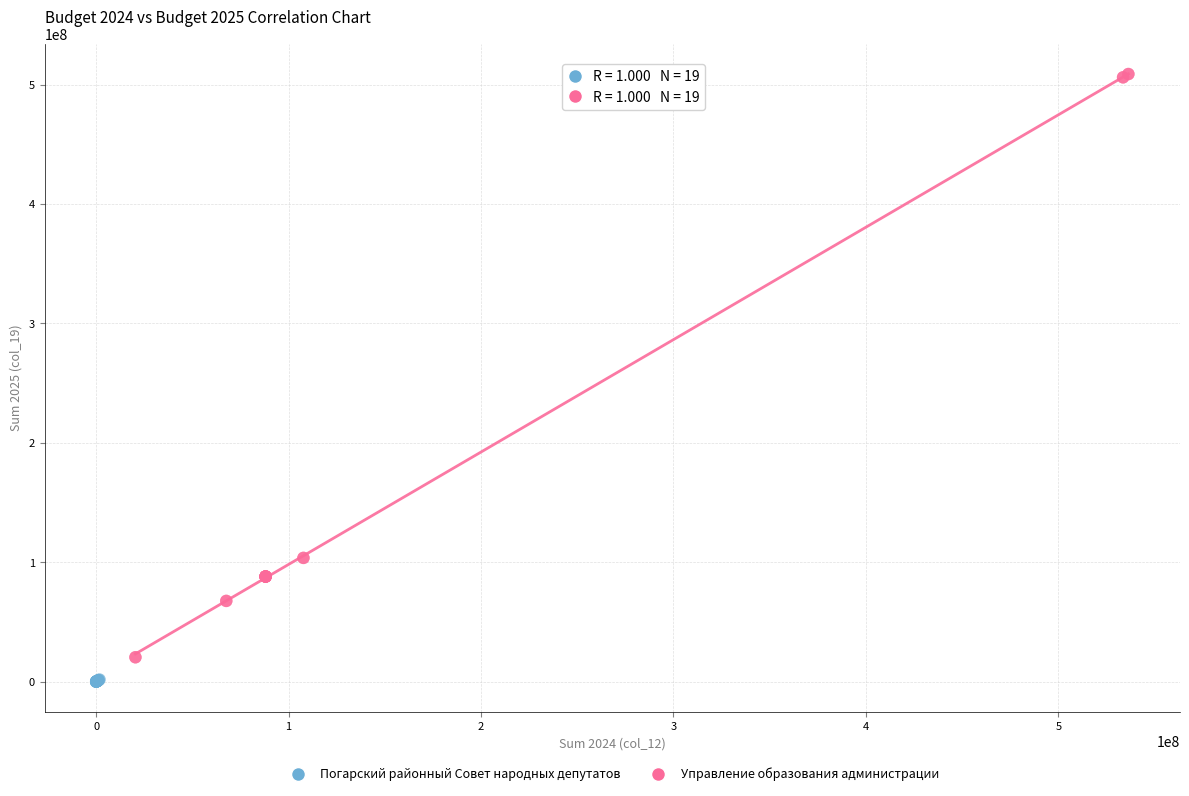

Which series reaches the maximum Y coordinate?

Управление образования администрации